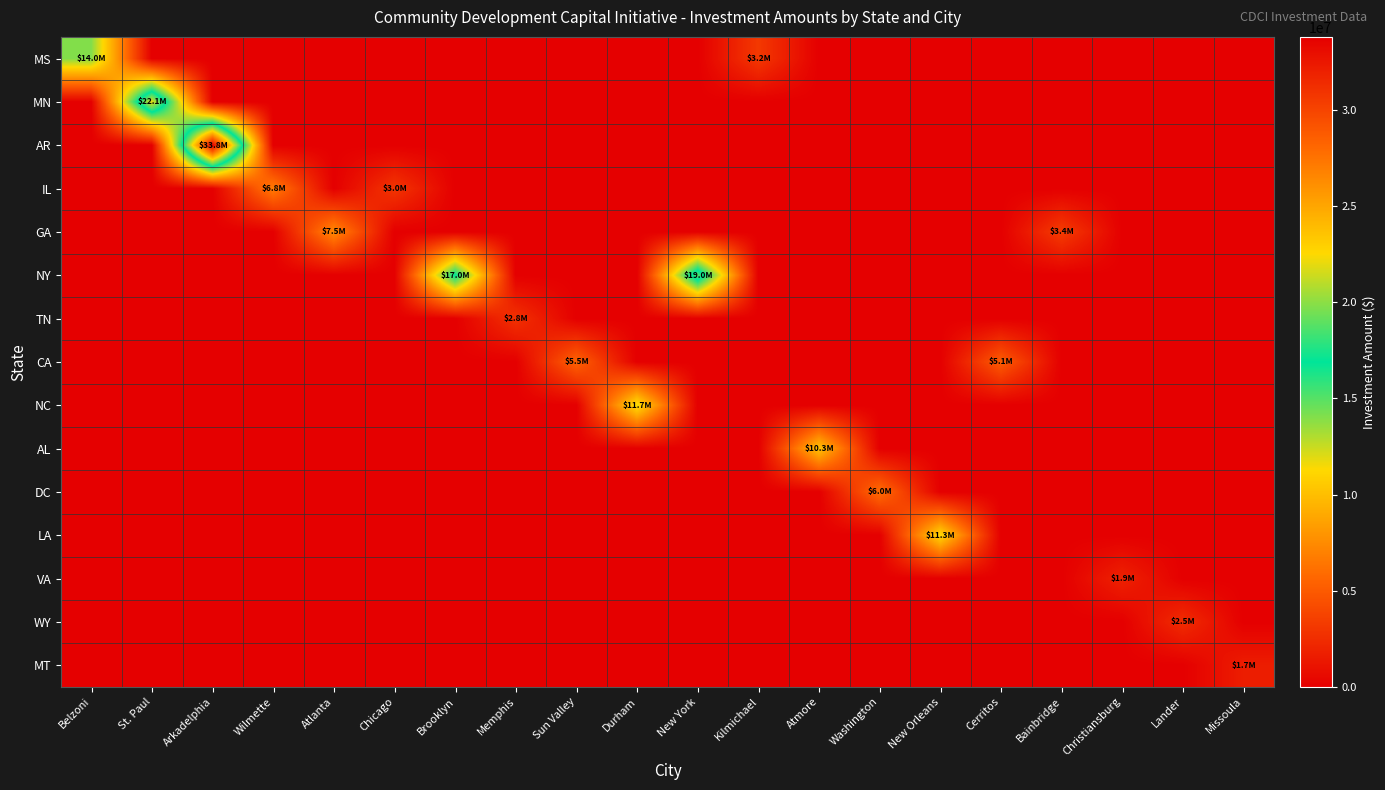

What is the difference between the highest and lowest values at Cerritos?

5146000